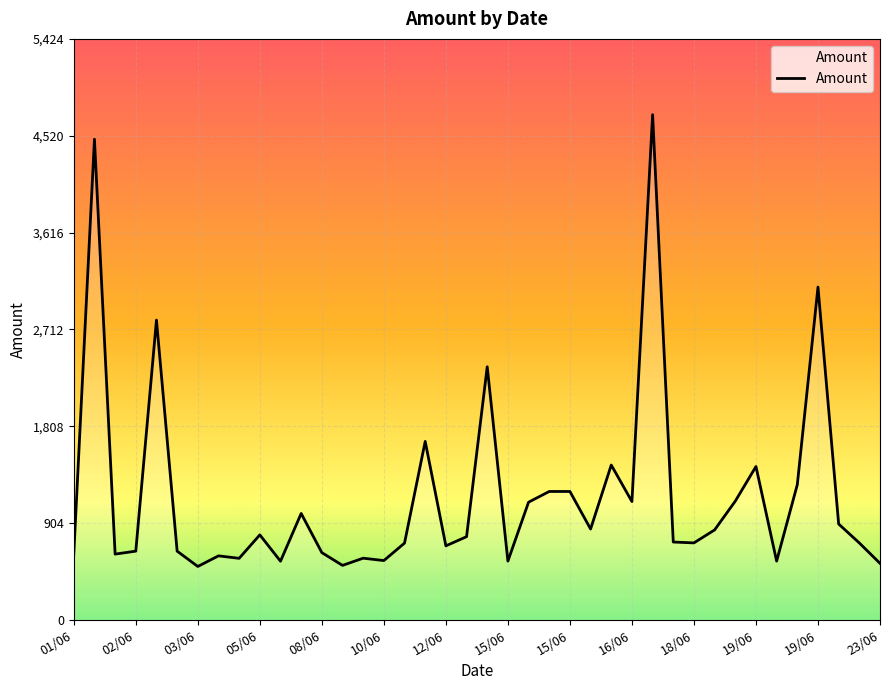

True or false: there are more than 2 points higher than both neighbors.

True